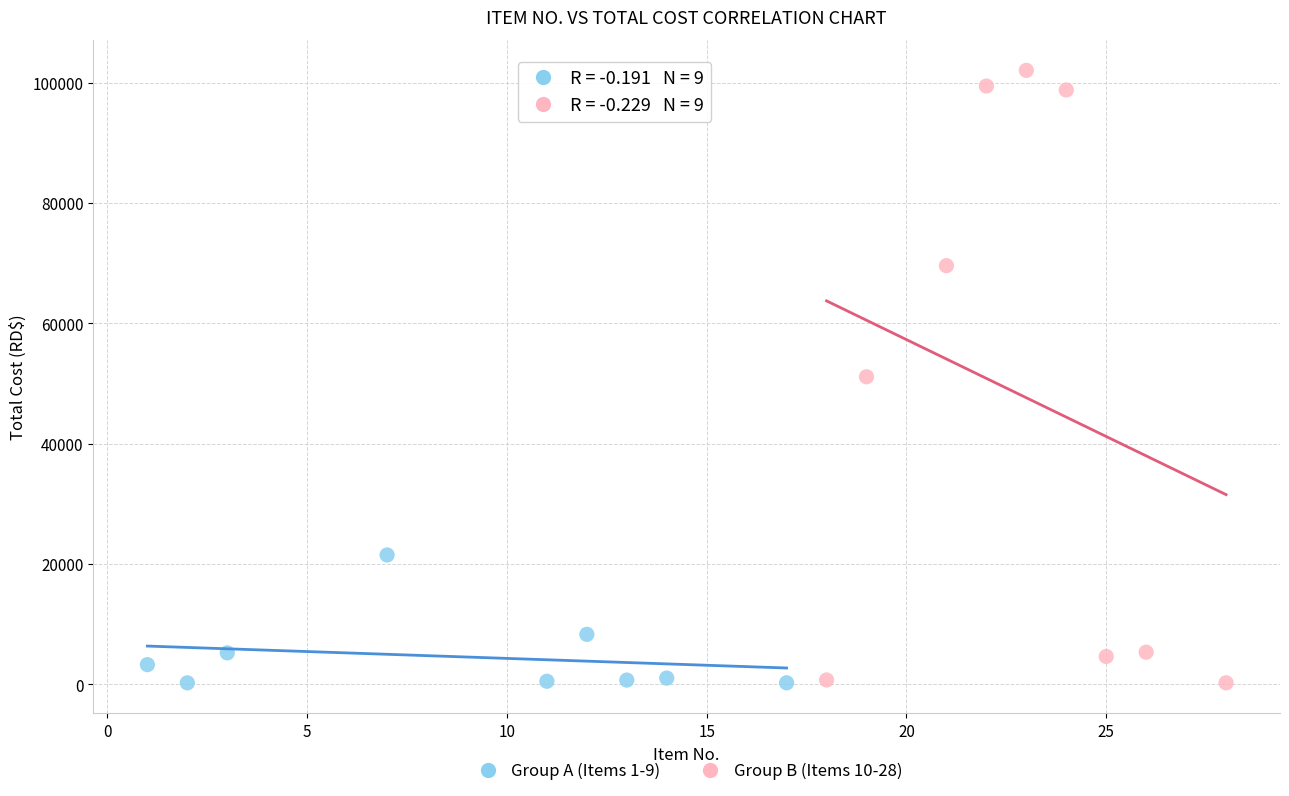

Which series has the widest spread of Y values?

Group B (Items 10-28)